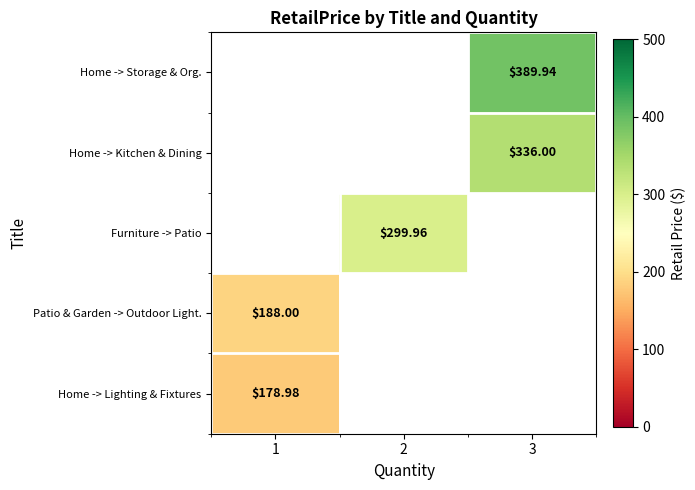

How many categories are shown in the chart?

3